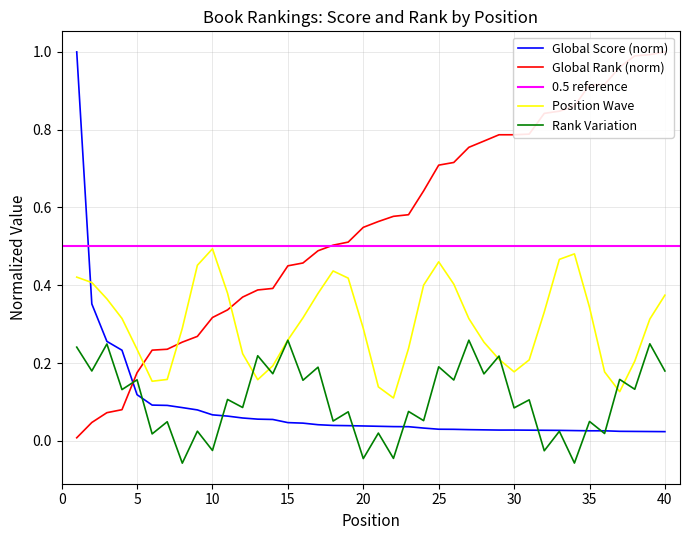

What is the maximum value for Global Score (norm)?

1.0